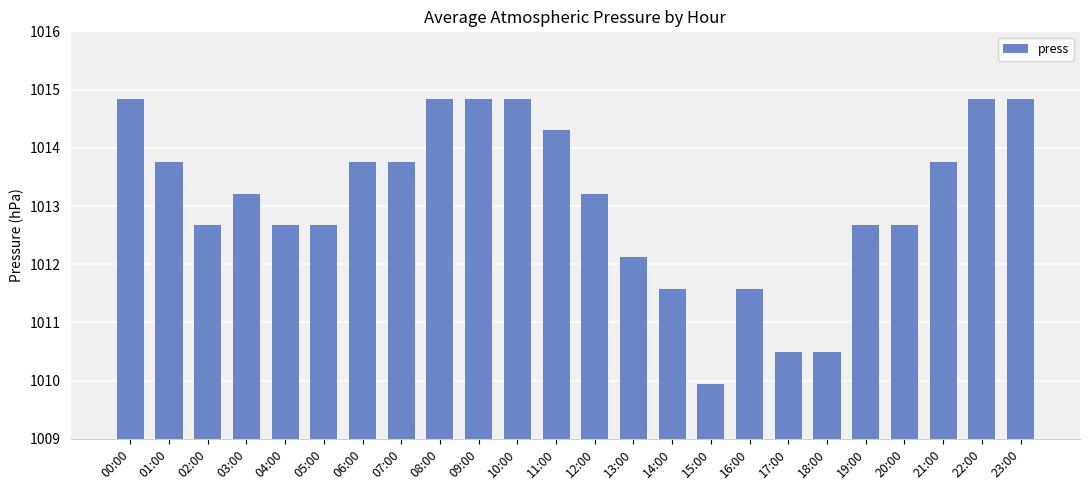

At which label does the data first exceed 1013?

00:00